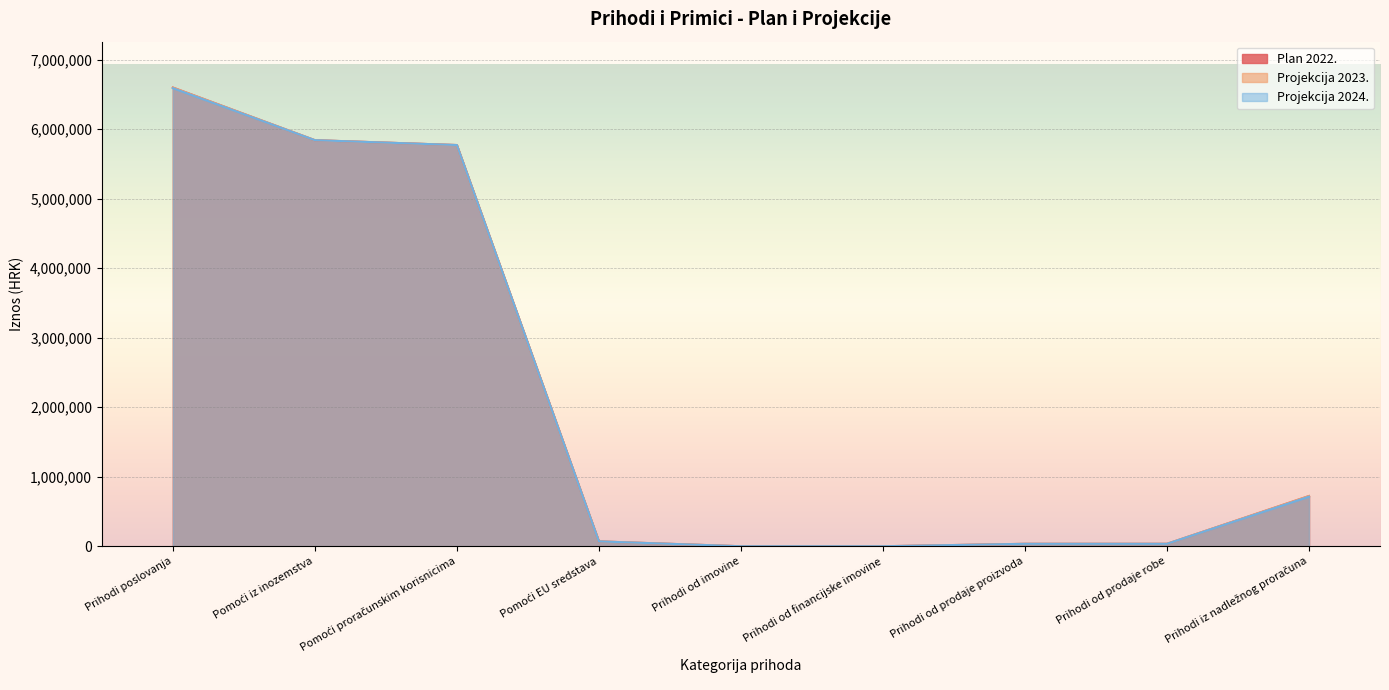

Where does the Projekcija 2023. series first go above 10?

Prihodi poslovanja